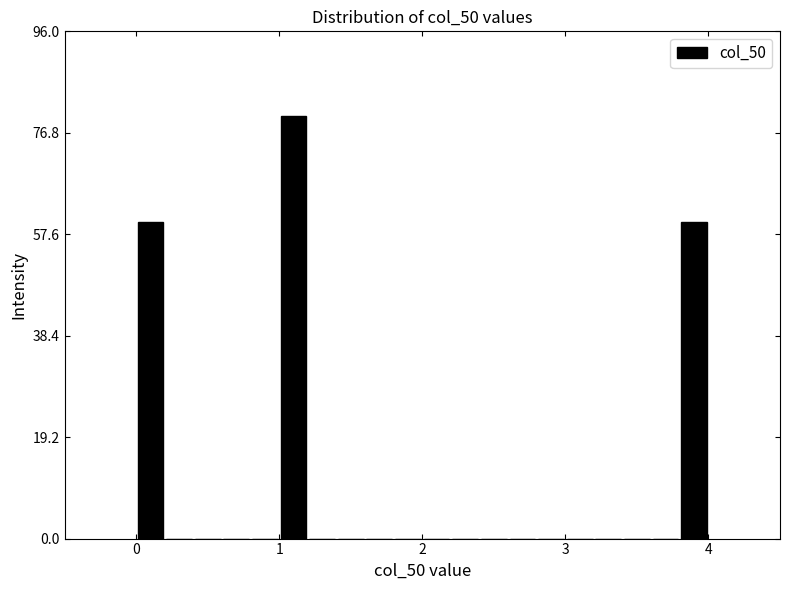

Around what value on the x-axis is the tallest bar? Give the approximate position of its centre, as read against the axis.

1.1